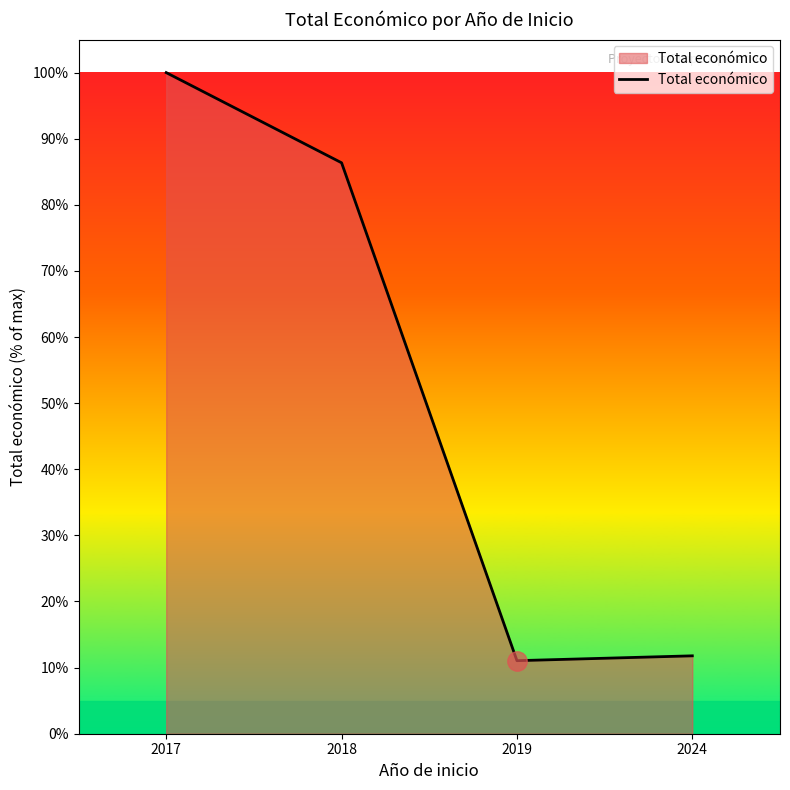

Reading right to left, extract all data points from this chart.

2024=11.8	2019=11.0	2018=86.4	2017=100.0